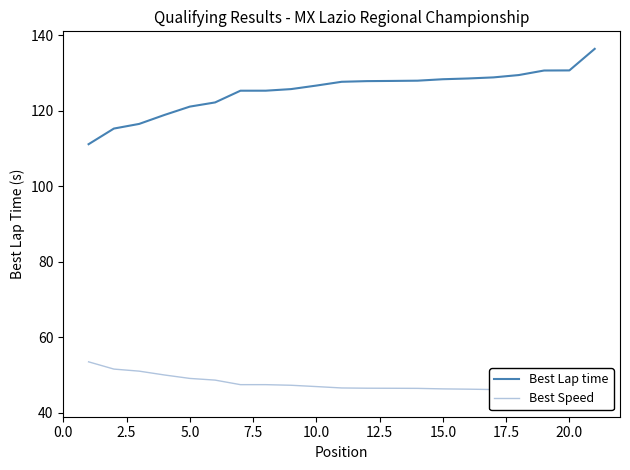

What is the lowest value of the Best Lap time series?

111.1